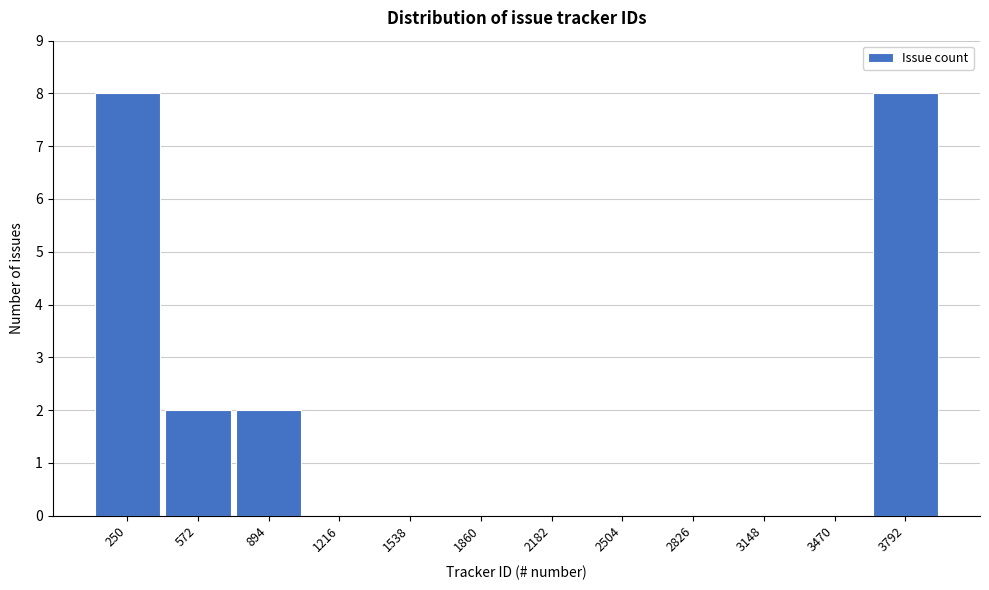

Reading left to right, extract all data points from this chart.

250=8	572=2	894=2	1216=0	1538=0	1860=0	2182=0	2504=0	2826=0	3148=0	3470=0	3792=8